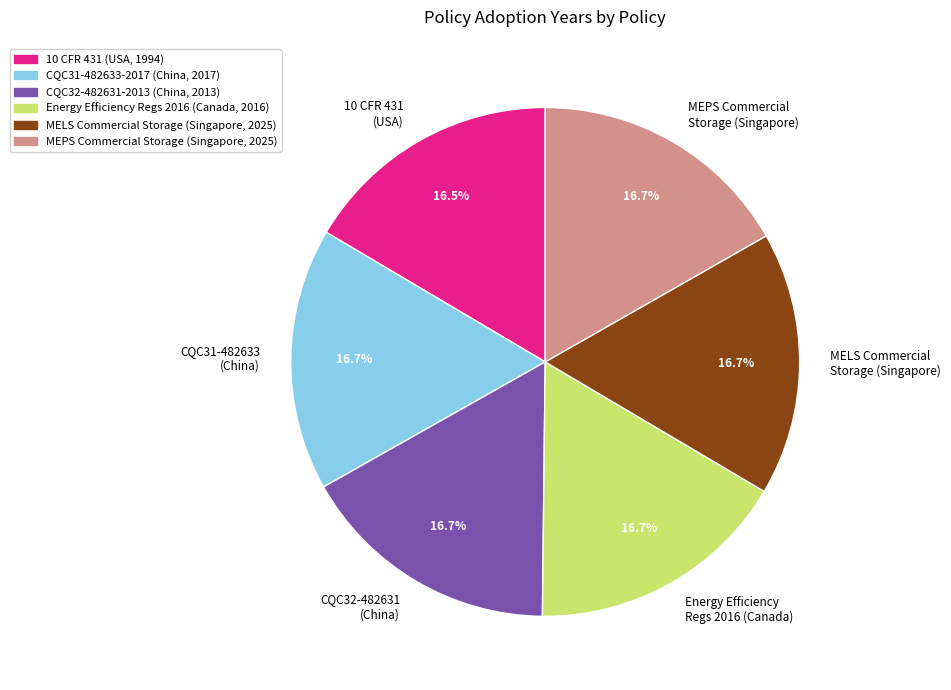

Approximately how many times larger is the value at 10 CFR 431 (USA) compared to CQC31-482633 (China)?

1.0